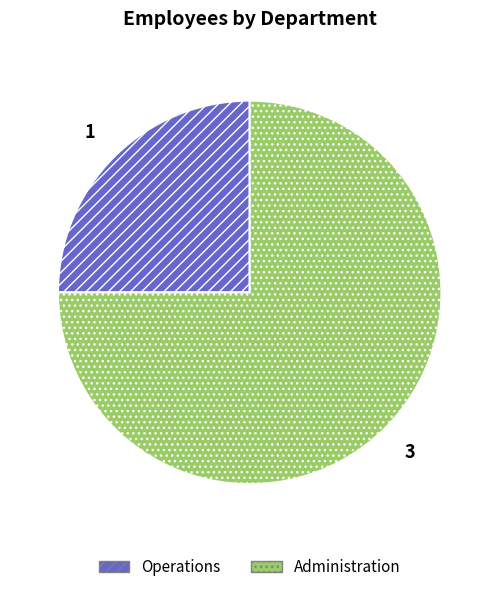

Which has a higher value, Administration or Operations?

Administration